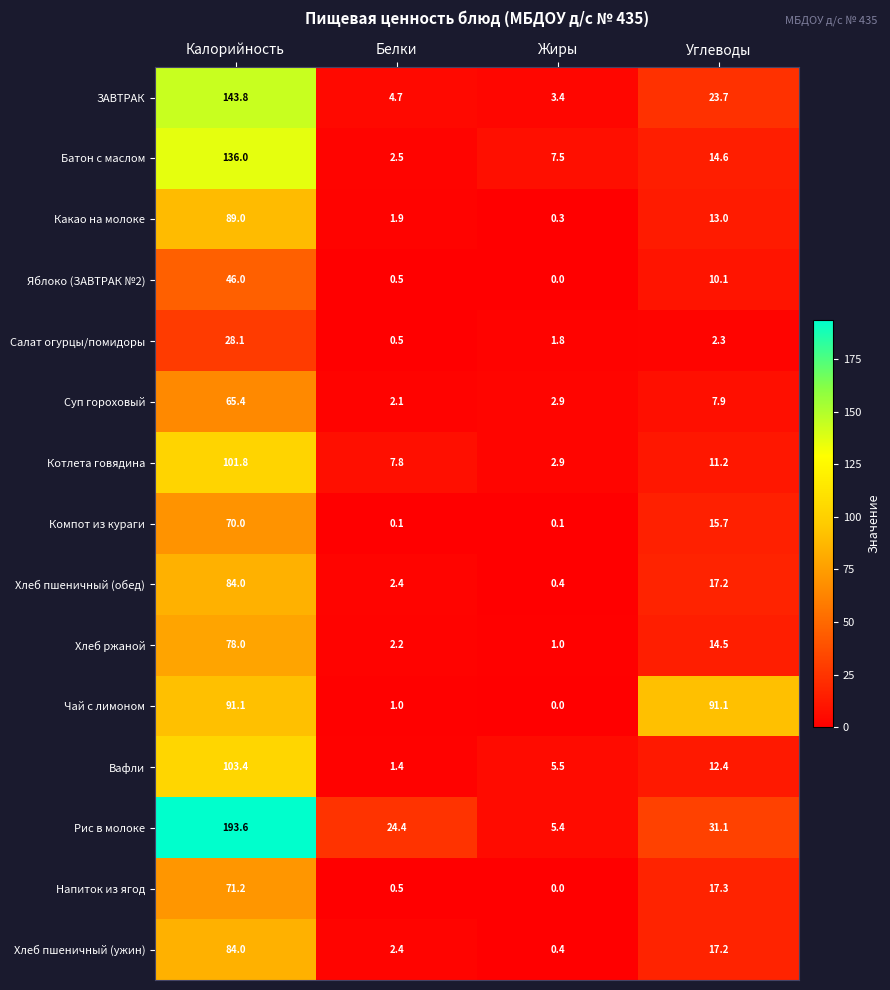

Read the Салат огурцы/помидоры value at Жиры.

1.8